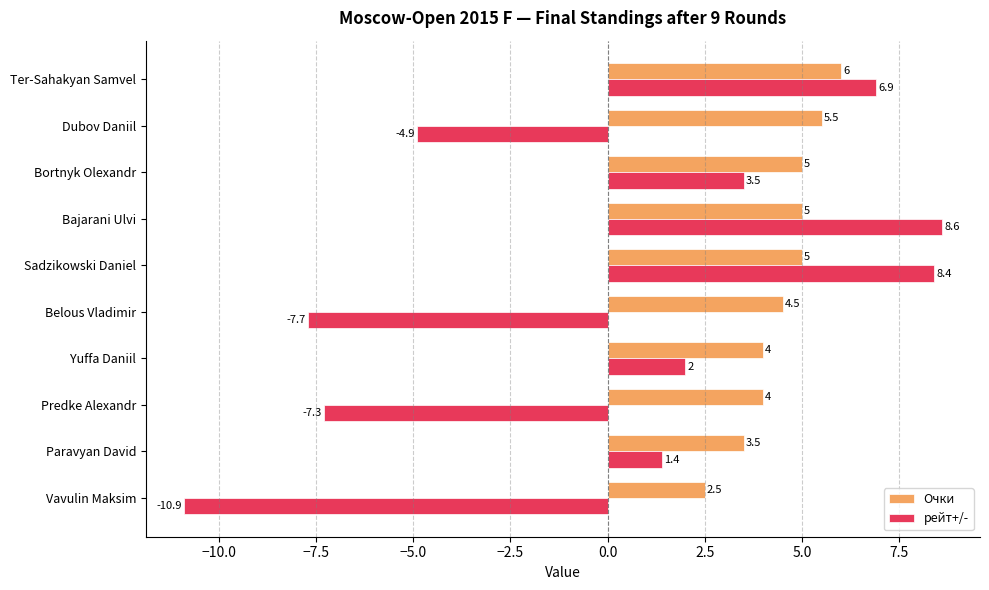

True or false: рейт+/- has a value of 8.4 at Sadzikowski Daniel.

True